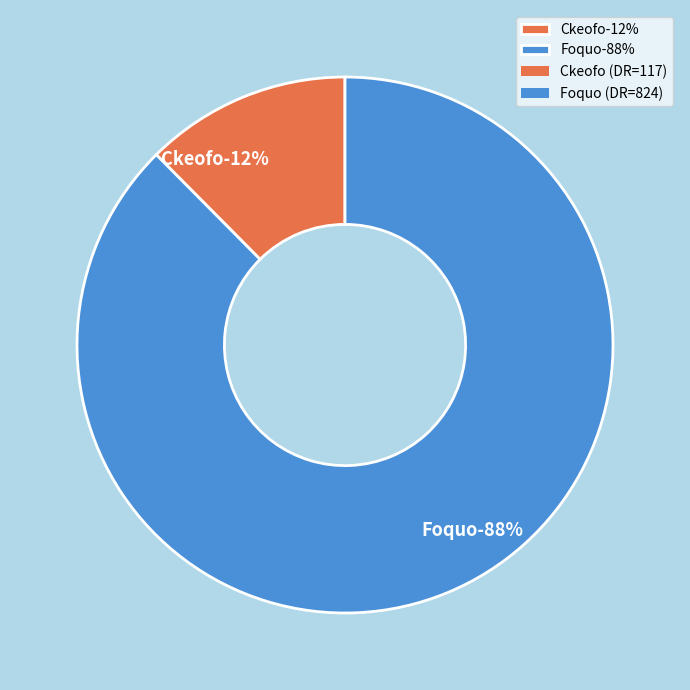

True or false: Foquo accounts for 88% of the total.

True